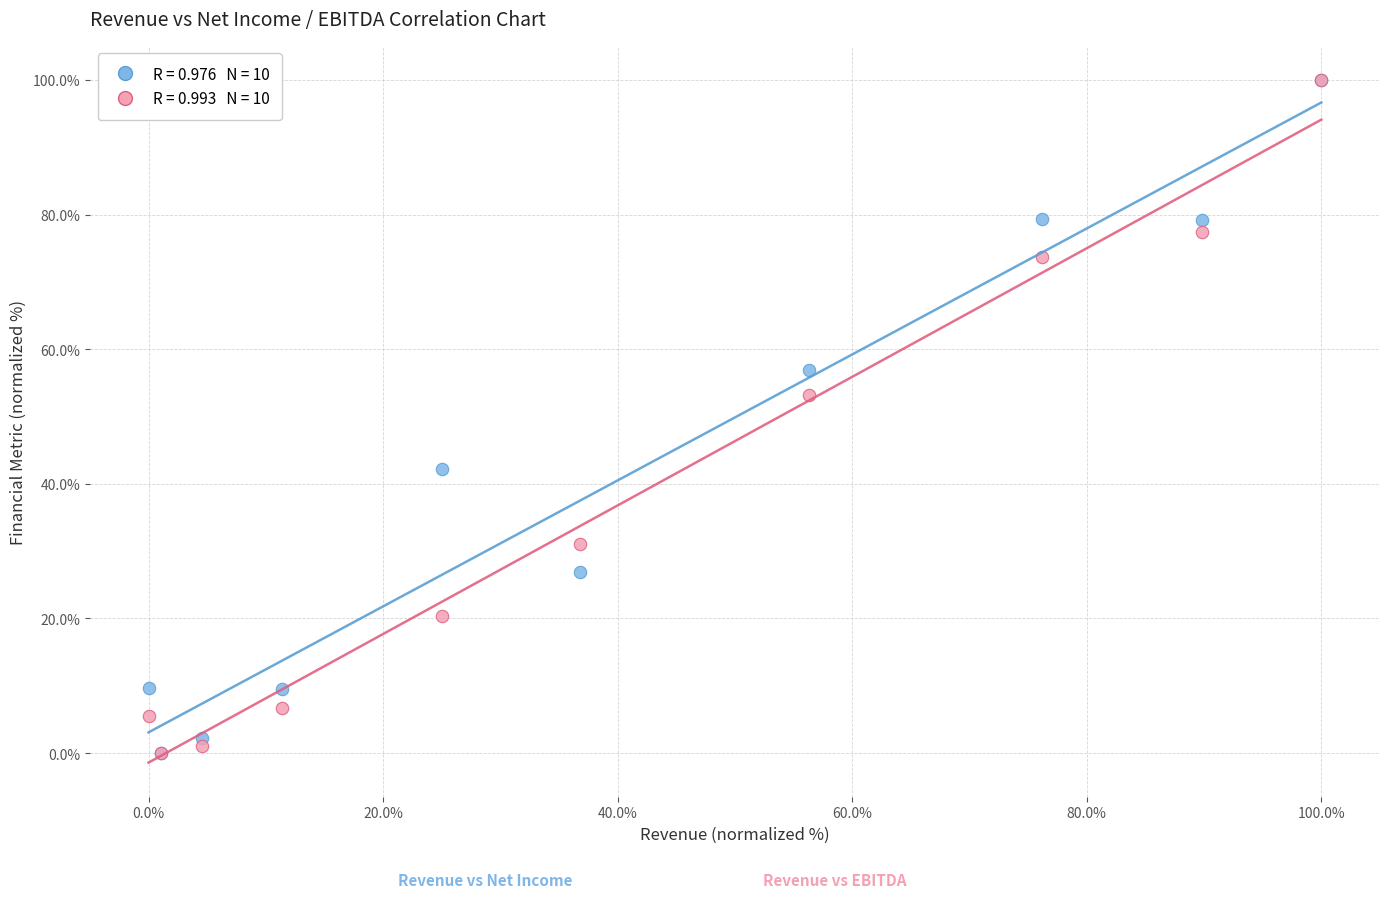

Across all series, what Y value is closest to 50?

53.2